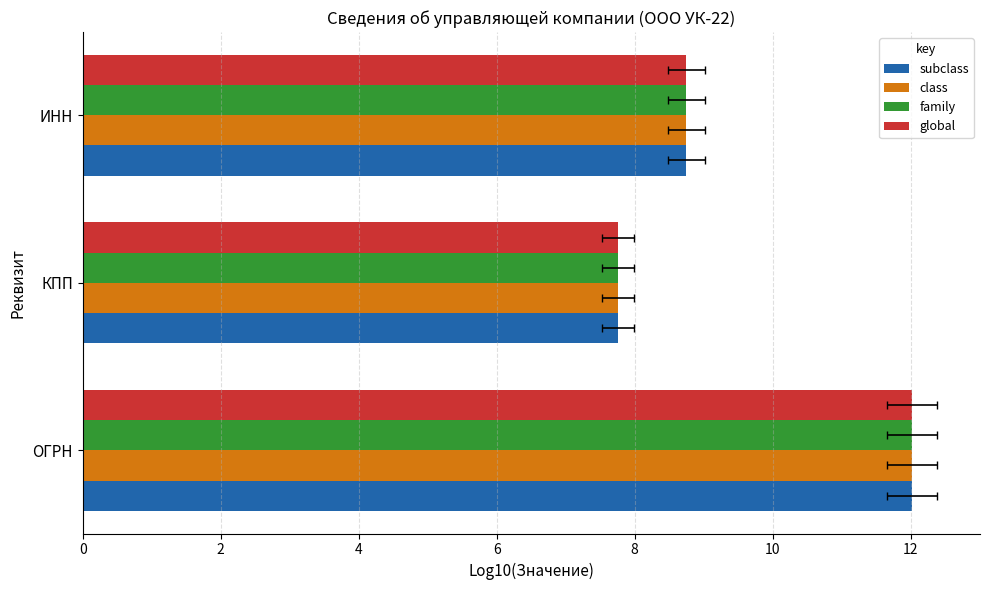

Read the global value at ИНН.

8.7